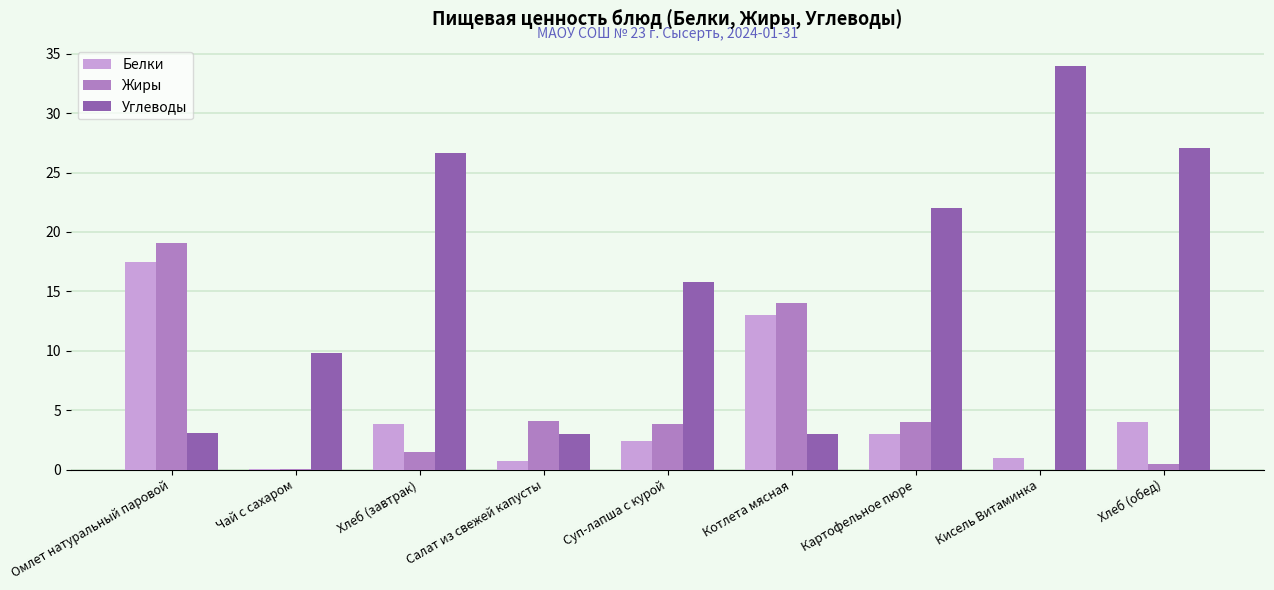

The Жиры series shows 1.5 at Хлеб (завтрак). True or false?

True